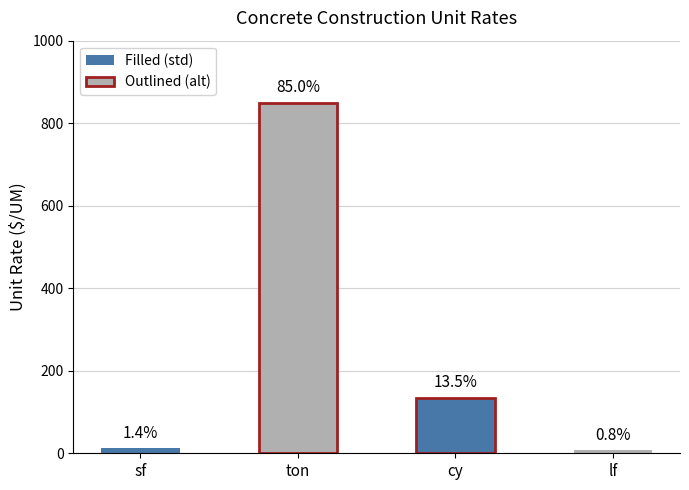

Reading left to right, extract all data points from this chart.

12	850	135	8